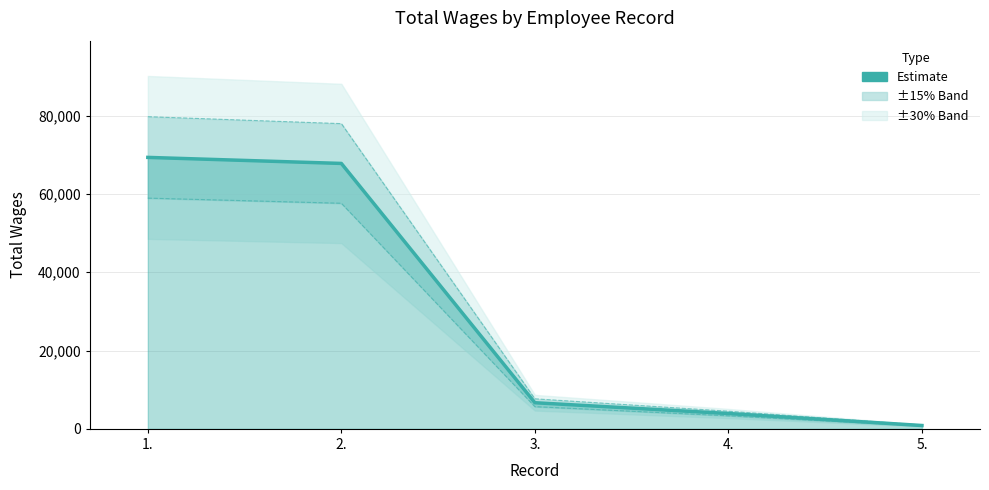

Which series has the largest range (max minus min)?

Upper band (±15%)